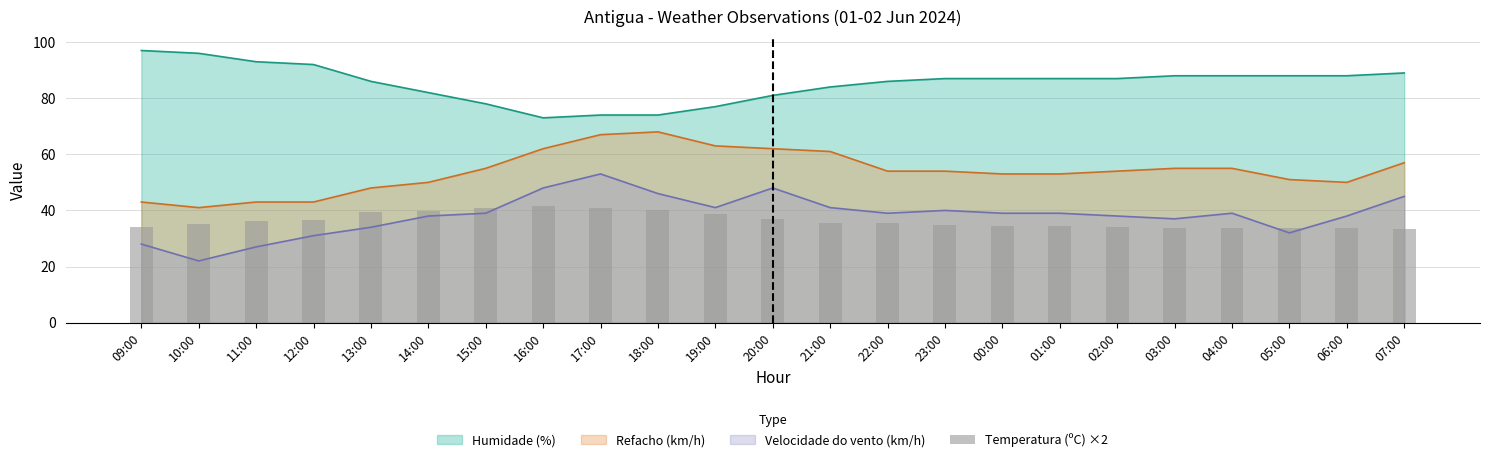

True or false: Humidade (%) and Refacho (km/h) intersect in this chart.

False